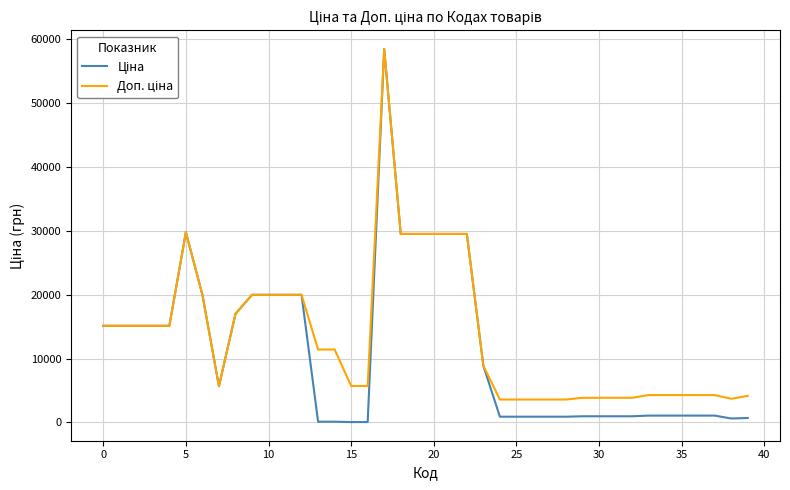

What is the maximum value shown in the chart?

58426.5